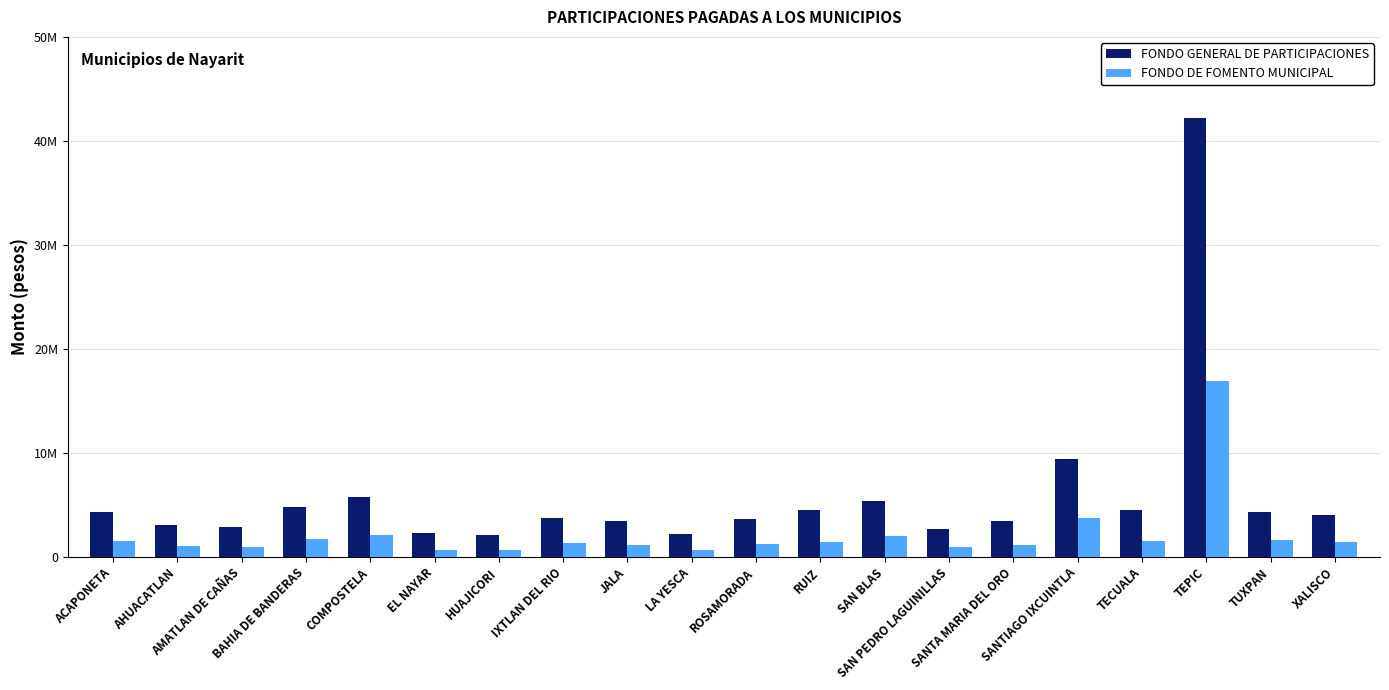

Are the bars horizontal?

No